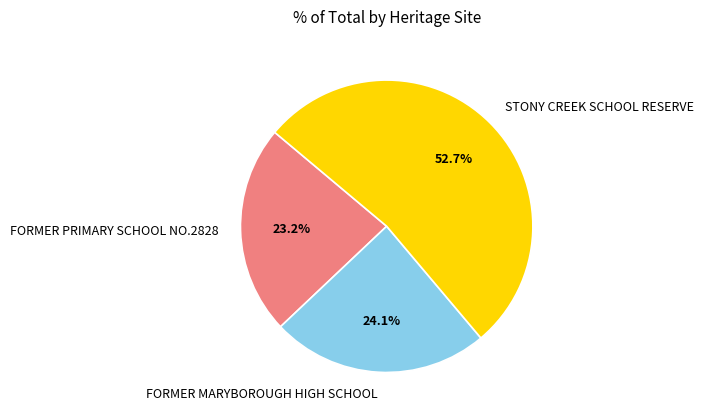

The FORMER MARYBOROUGH HIGH SCHOOL slice represents 24% of the pie. True or false?

True